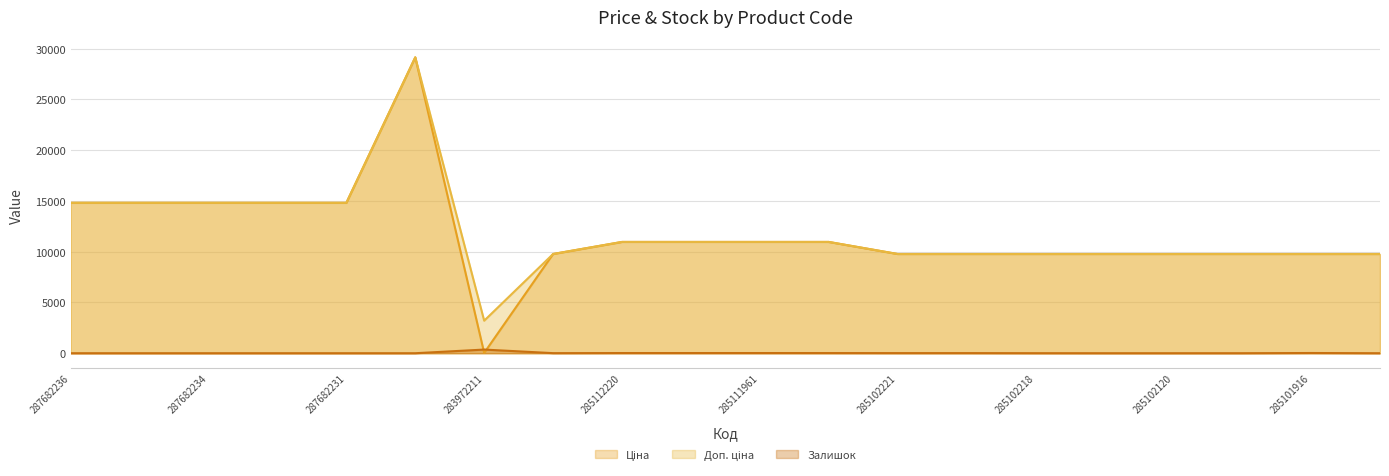

What is the value of the Ціна point at the 10th from the left?

10964.4